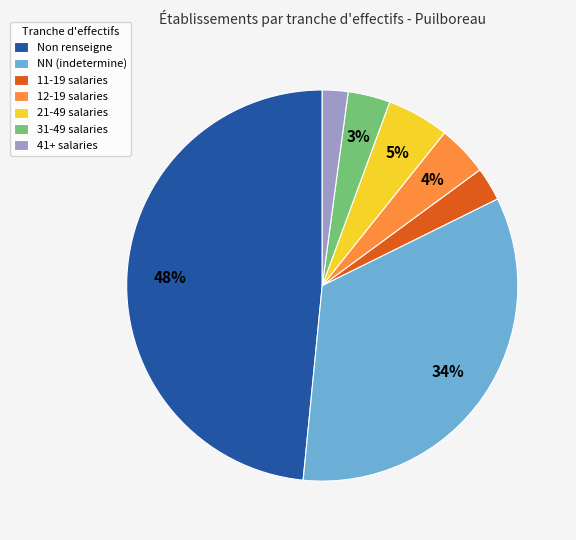

To the nearest percent, what portion does 12-19 salaries represent?

4%